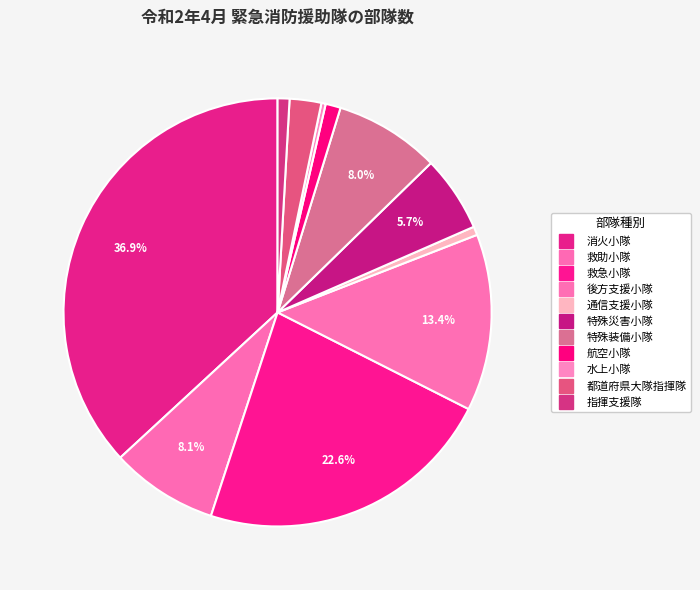

Does any single category account for the majority?

No